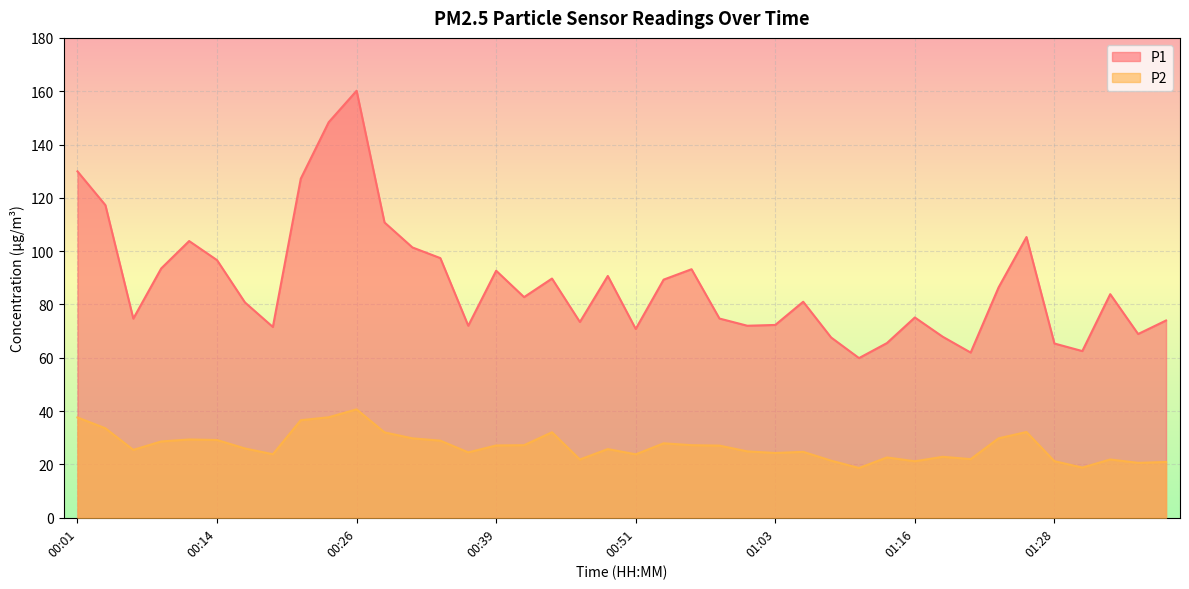

Is the value of P2 at 00:14 greater than the value of P1 at 00:09?

No